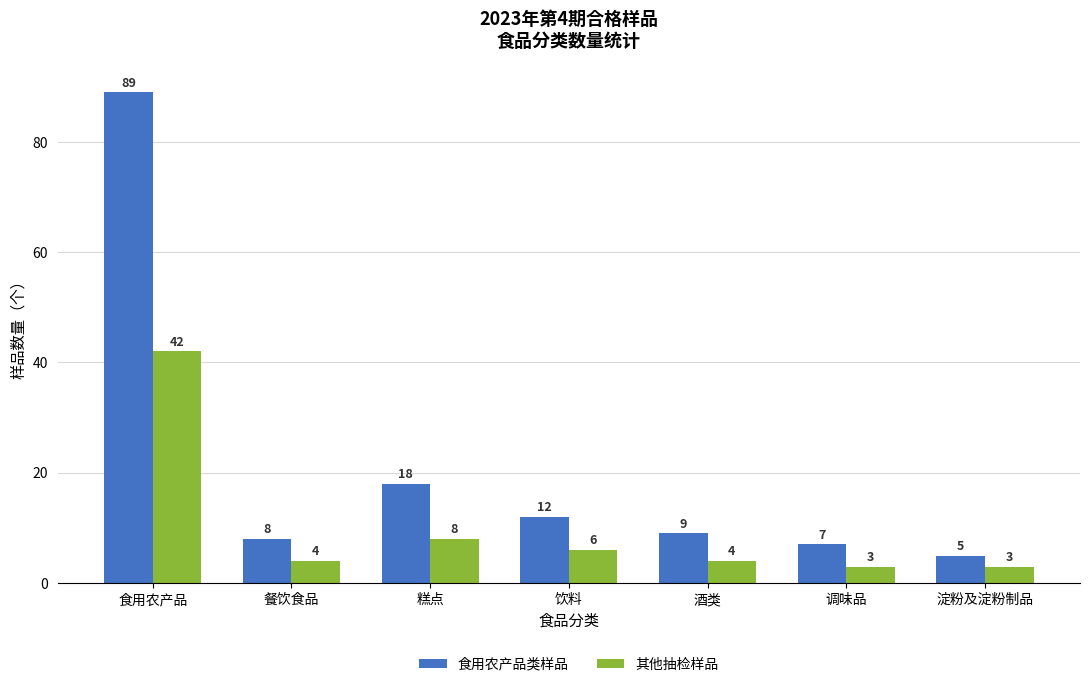

Which series has the largest total across all categories?

食用农产品类样品